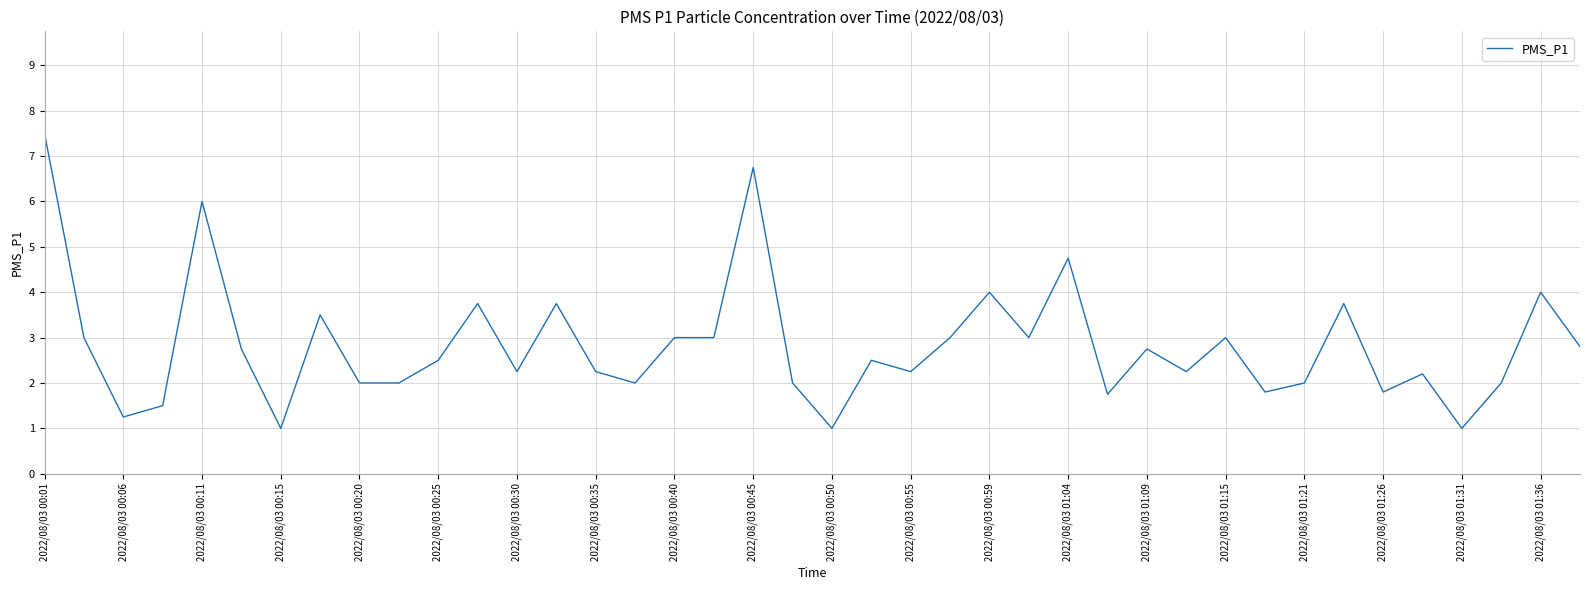

What is the difference between the maximum and minimum values?

6.5